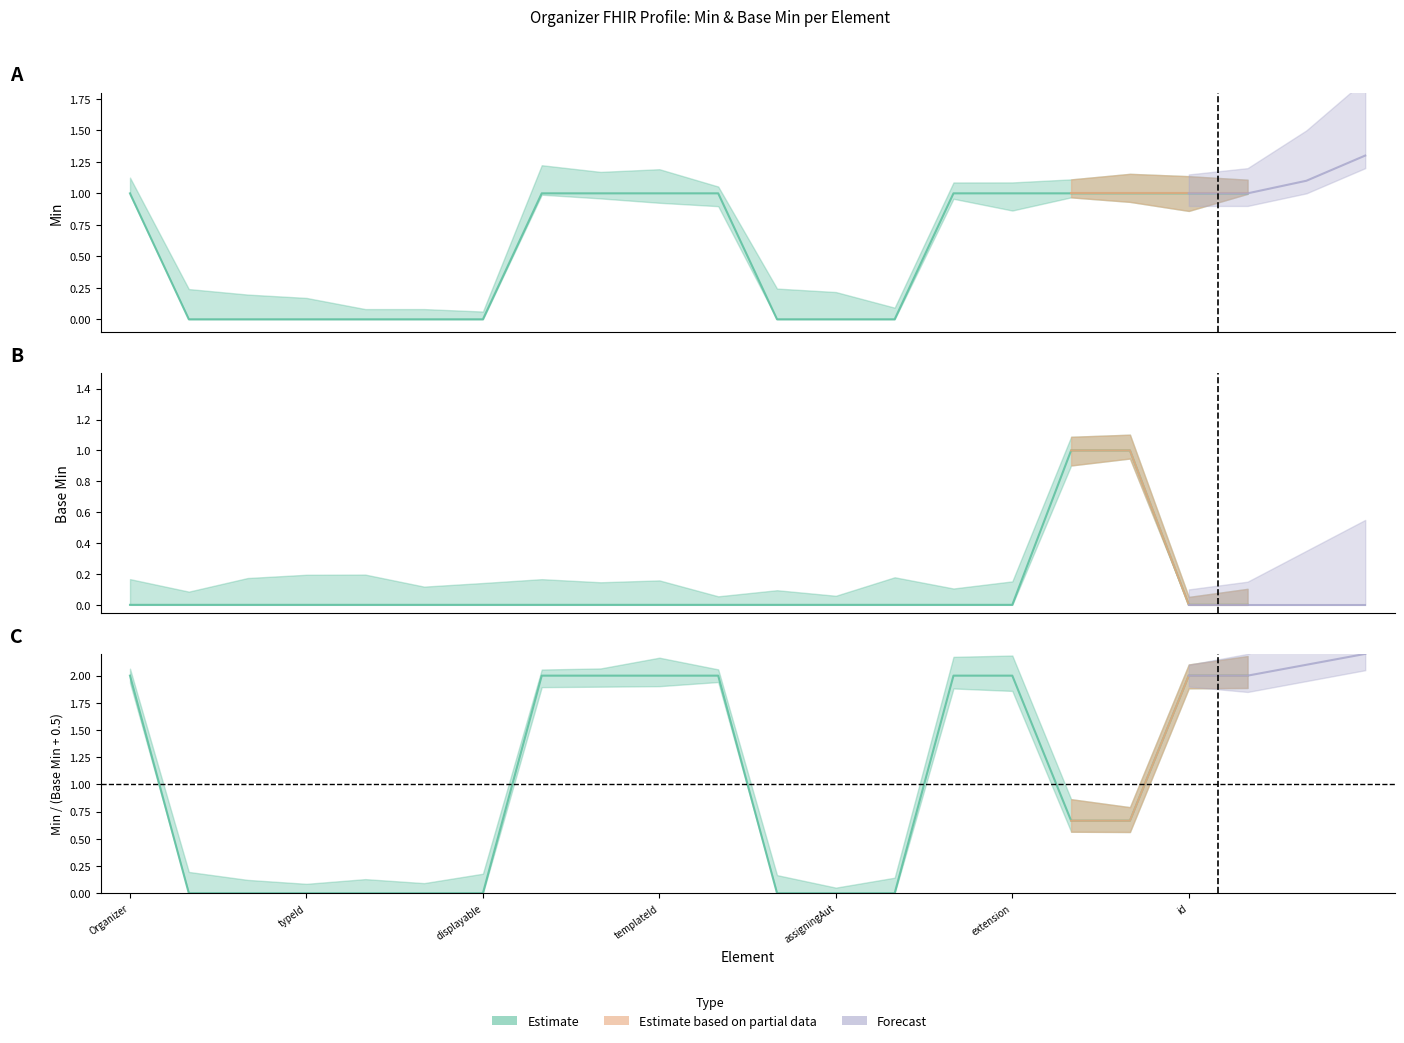

Is it true that Min equals 0 at Organizer.templateId:care-team-org.root?

False